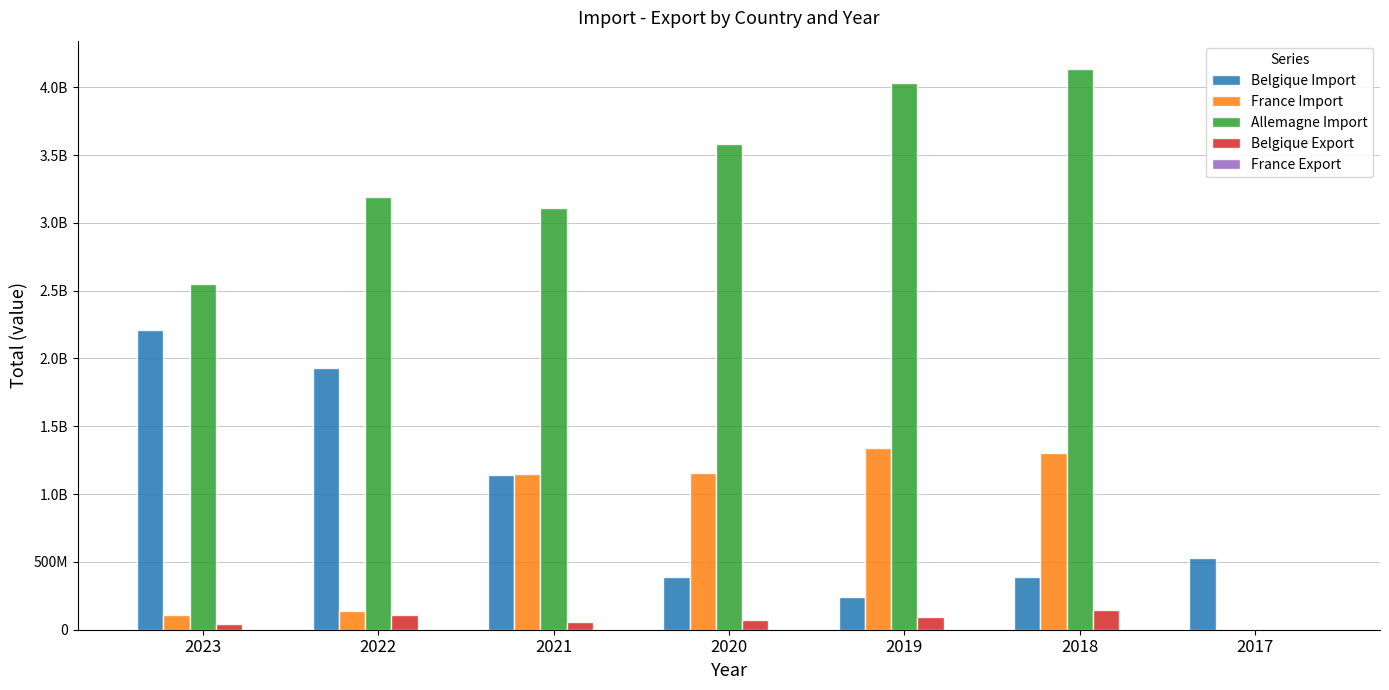

What is the difference between the maximum and minimum values in the Allemagne Import series?

4136596336